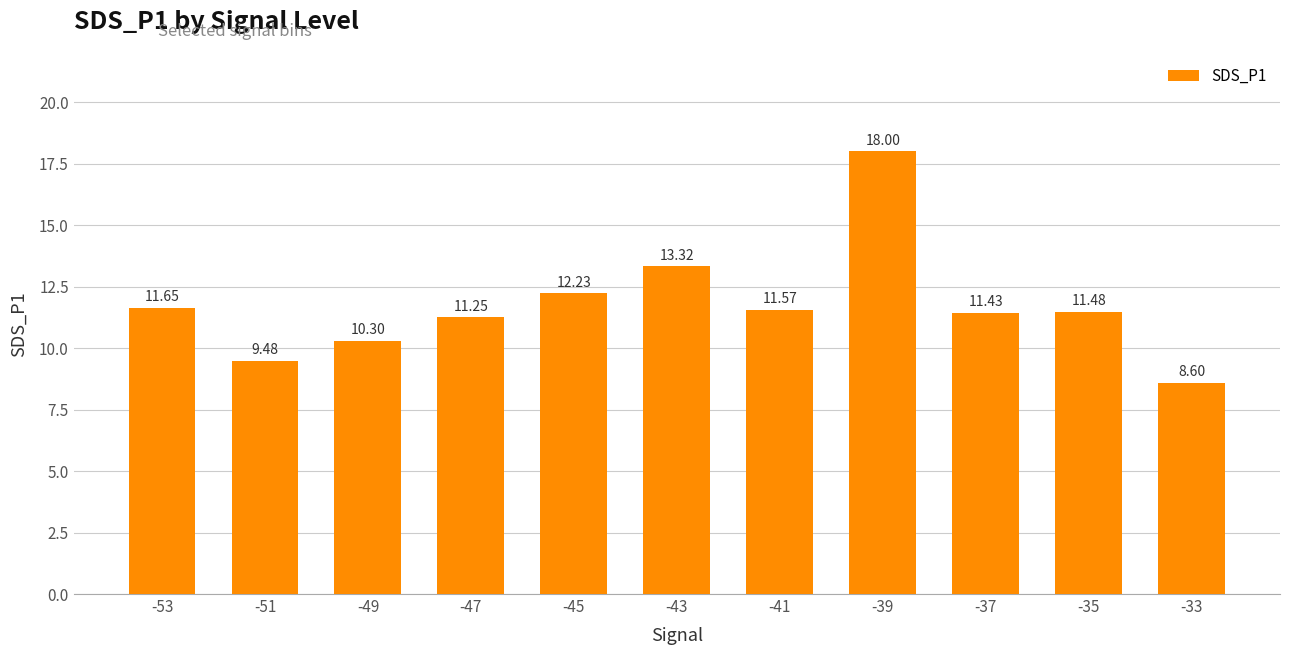

Where does the data first go above 11?

-53